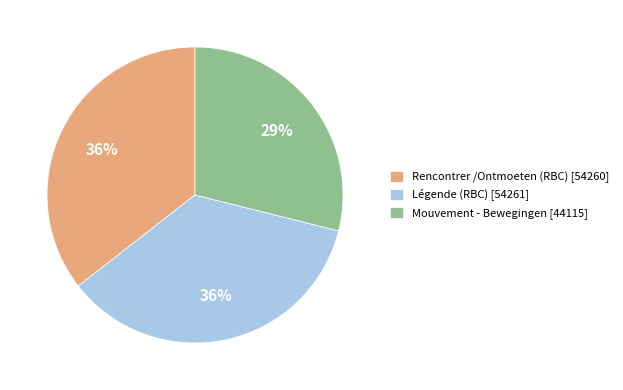

Is there a majority slice in this chart?

No